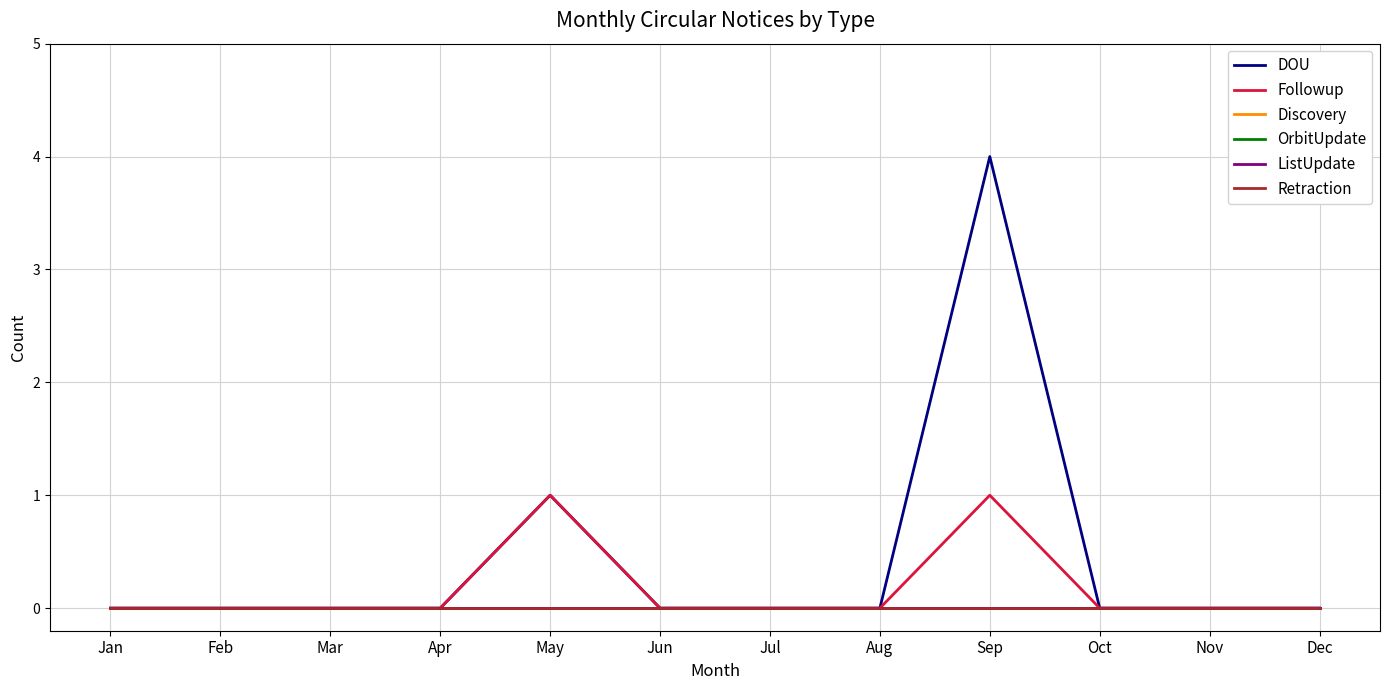

True or false: Retraction and ListUpdate intersect in this chart.

False